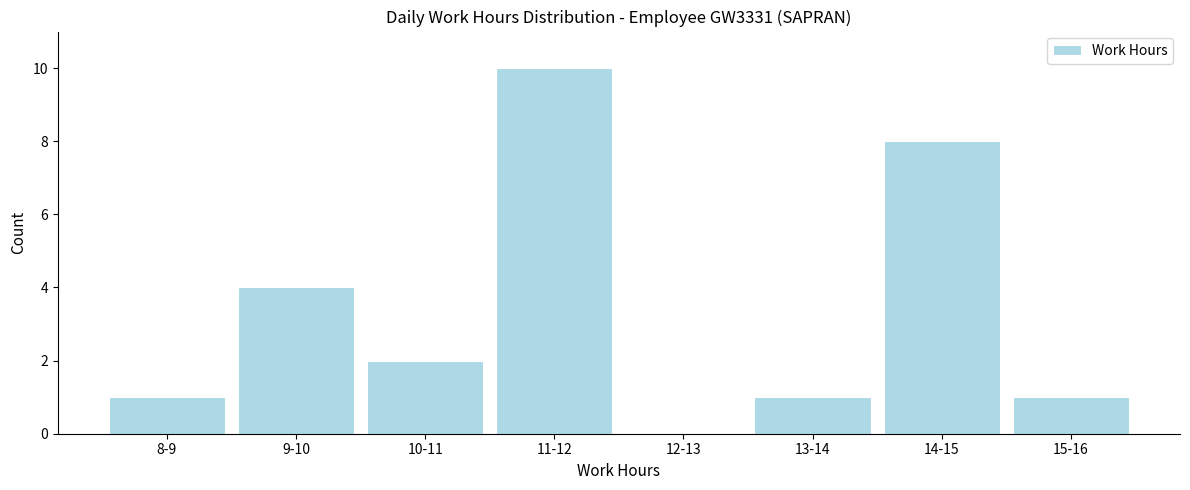

Reading left to right, list all the values displayed in this chart.

8-9=1	9-10=4	10-11=2	11-12=10	12-13=0	13-14=1	14-15=8	15-16=1